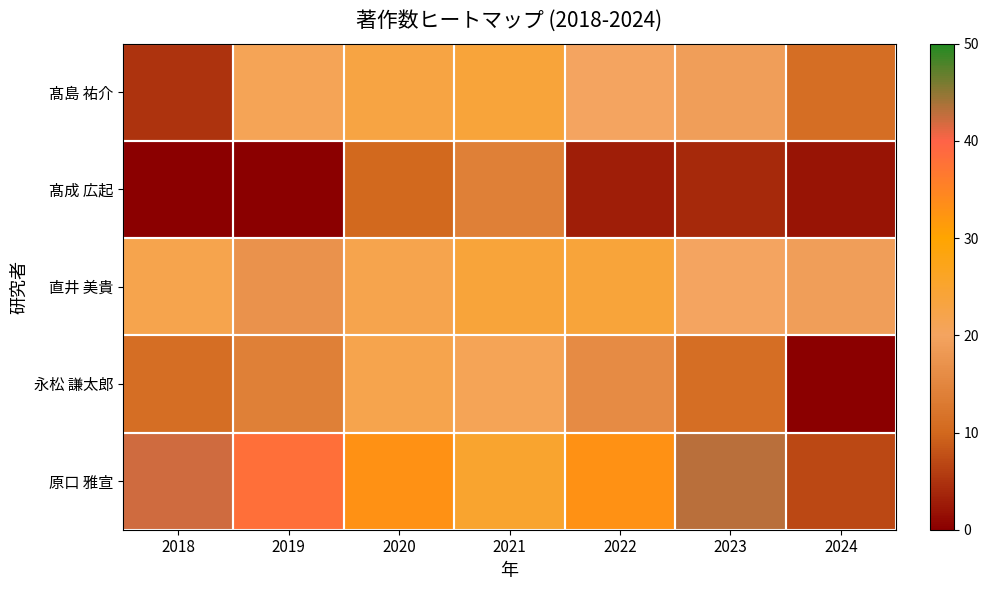

Between 2021 and 2020, which is larger?

2021